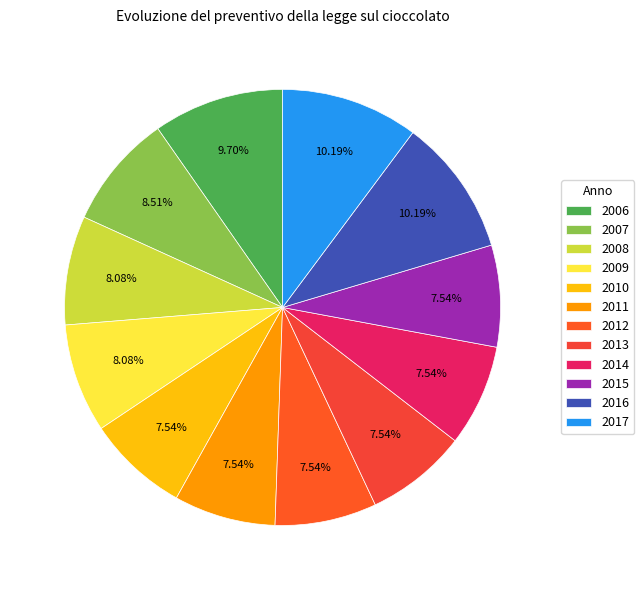

Do 2011 and 2010 together represent more than half of the pie?

No